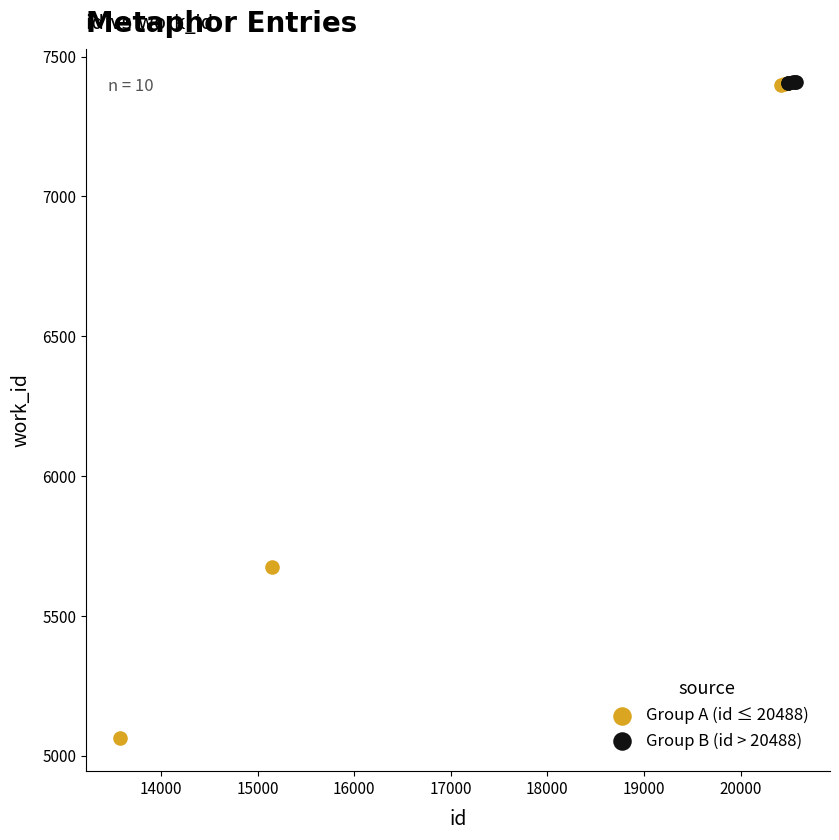

Which series reaches the minimum Y coordinate?

Group A (id ≤ 20488)